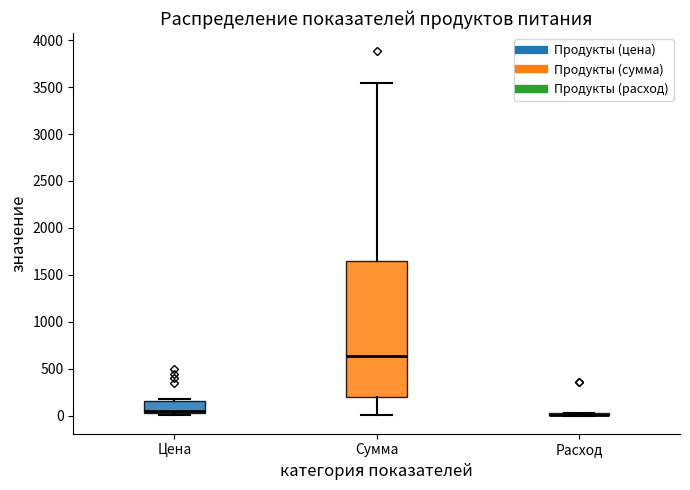

Reading left to right, read every box against the y-axis: the position of its median line, the range the box covers, and the ends of its whiskers. The values are not printed on the chart, so give them approximately, as read against the axis.

Цена: median 50, box 0 to 150, whiskers 0 (just below the box's lower edge) to 200
Сумма: median 650, box 200 to 1650, whiskers 0 to 3550
Расход: box collapsed to a line at 0, whiskers 0 to 50